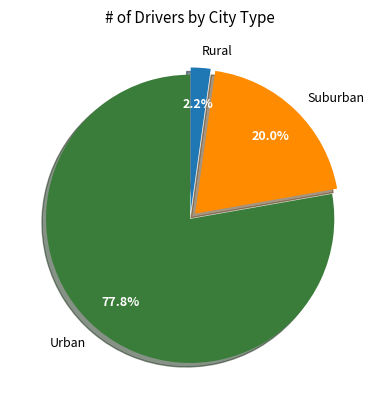

To the nearest percent, what is the difference between the largest and smallest slice percentages?

76%